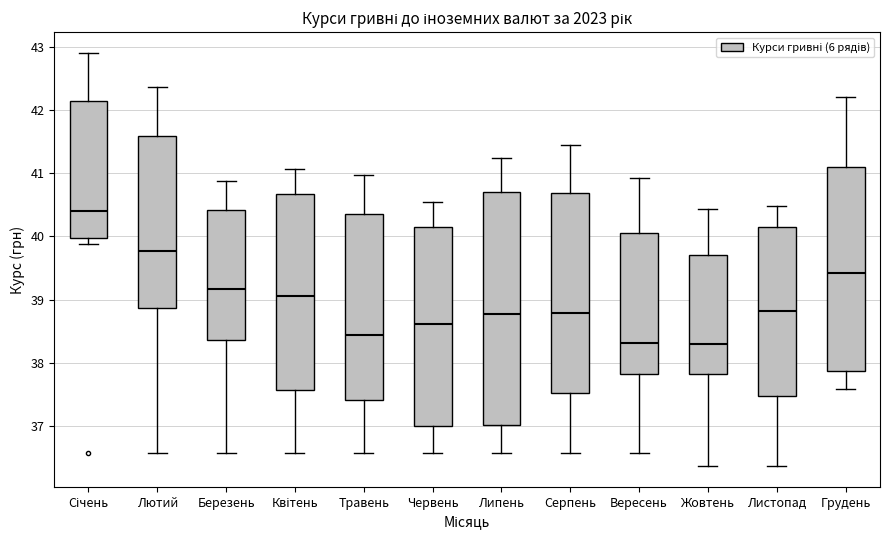

Comparing the boxes themselves (not the whiskers), which one is the tallest?

Липень